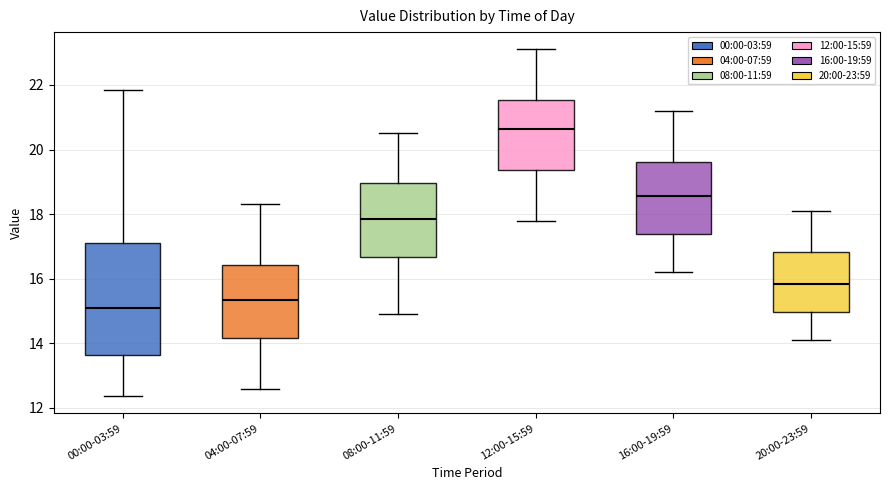

Comparing the boxes themselves (not the whiskers), which one is the tallest?

00:00-03:59